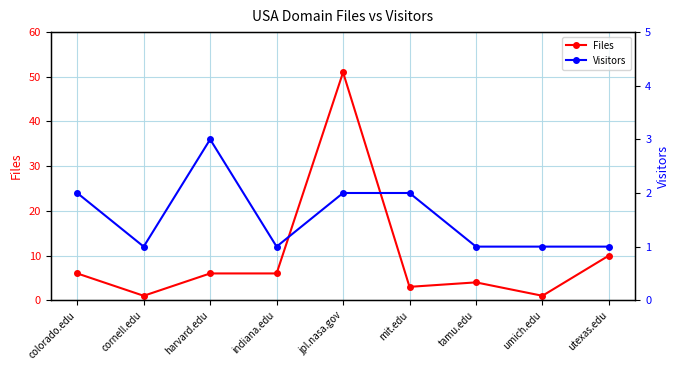

Where is Files nearest to the value 26?

utexas.edu